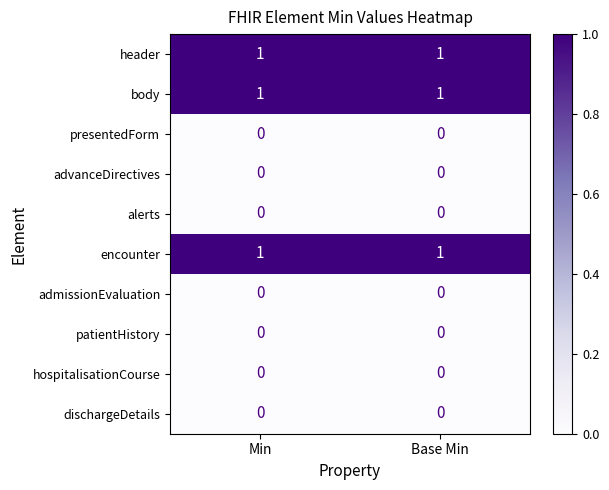

What is the greatest value displayed?

1